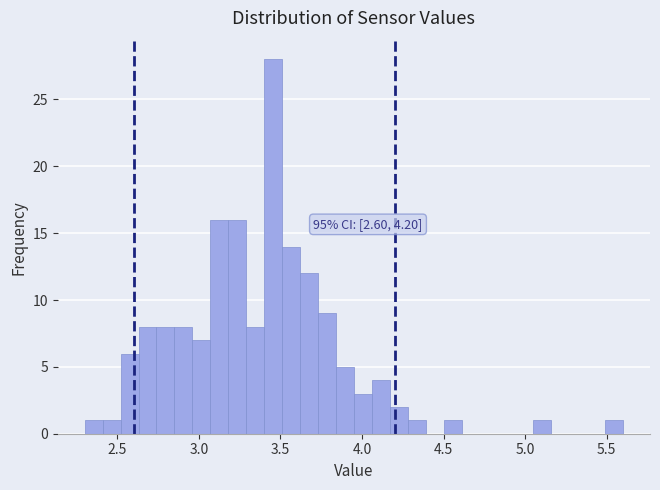

Around what value on the x-axis is the tallest bar? Give the approximate position of its centre, as read against the axis.

3.45